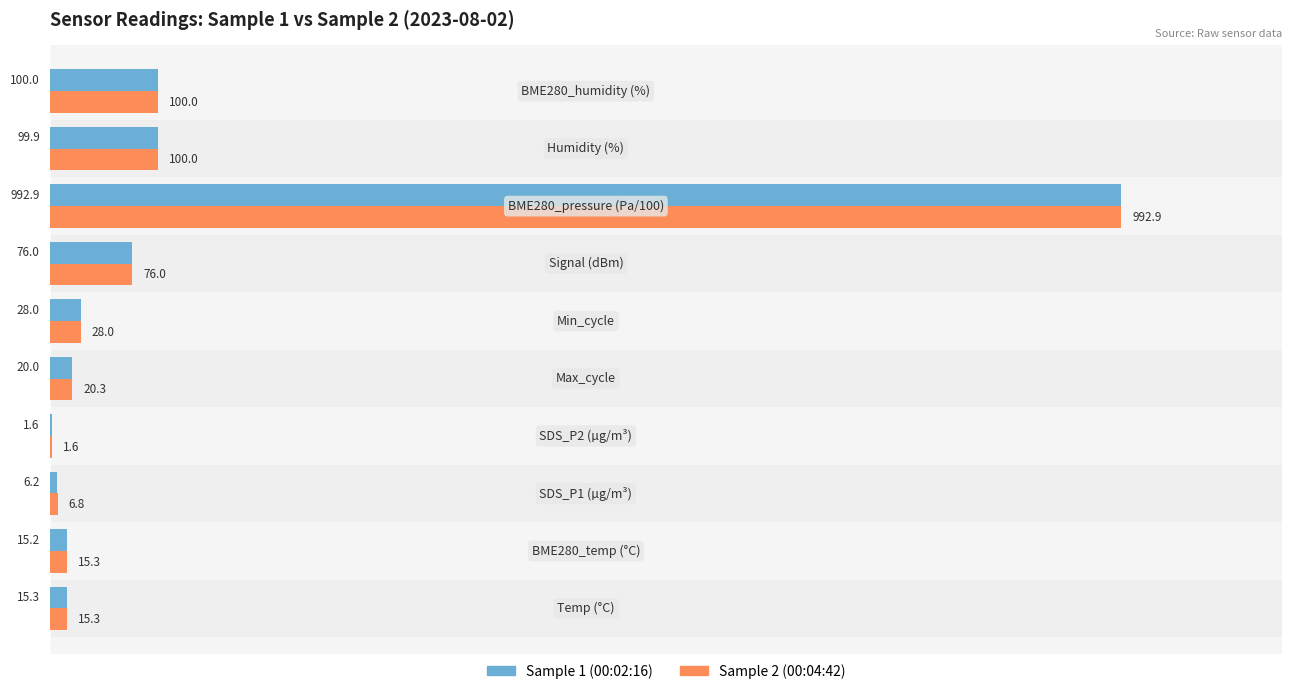

Which label corresponds to the largest value in the chart?

BME280_pressure (Pa/100)